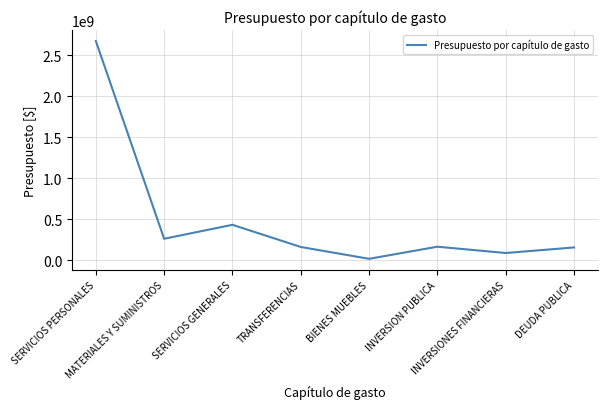

What is the difference between the maximum and minimum values?

2658847087.3